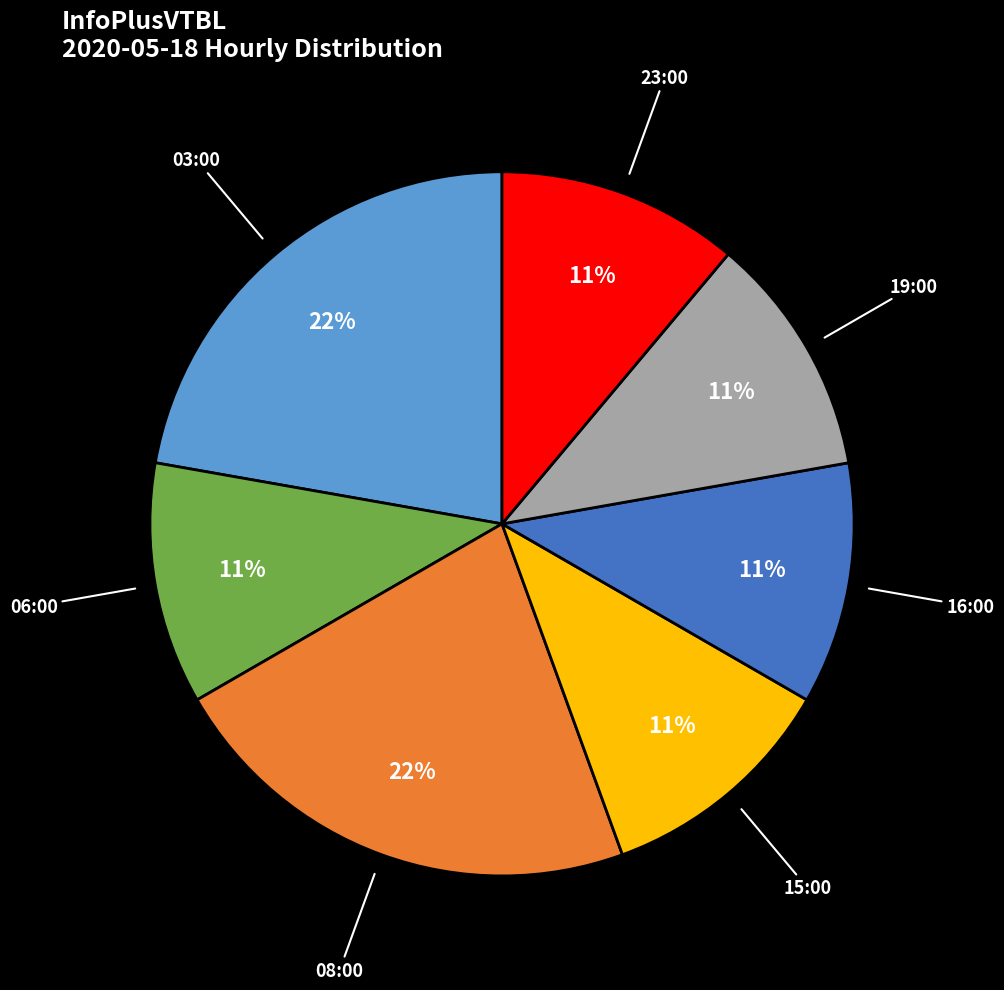

Approximately how many times larger is the value at 16:00 compared to 03:00?

0.5